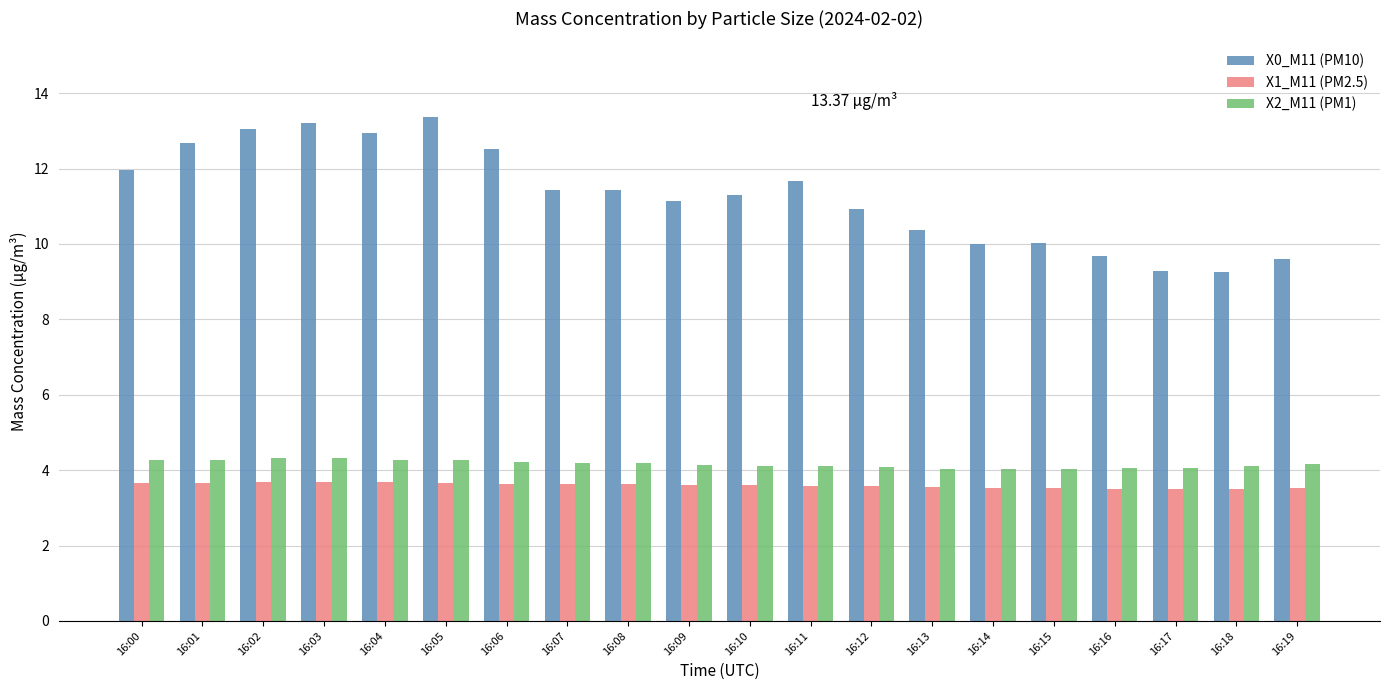

Is the value of X1_M11 (PM2.5) at 16:19 greater than the value of X0_M11 (PM10) at 16:09?

No